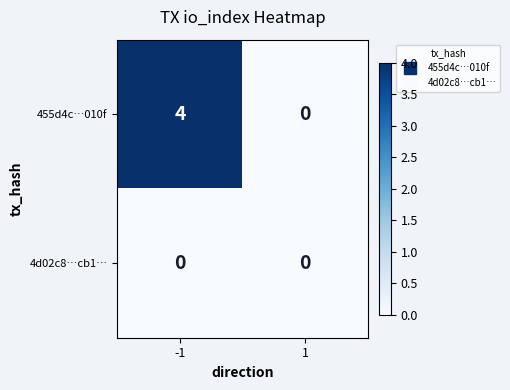

Which label corresponds to the largest value in the chart?

-1